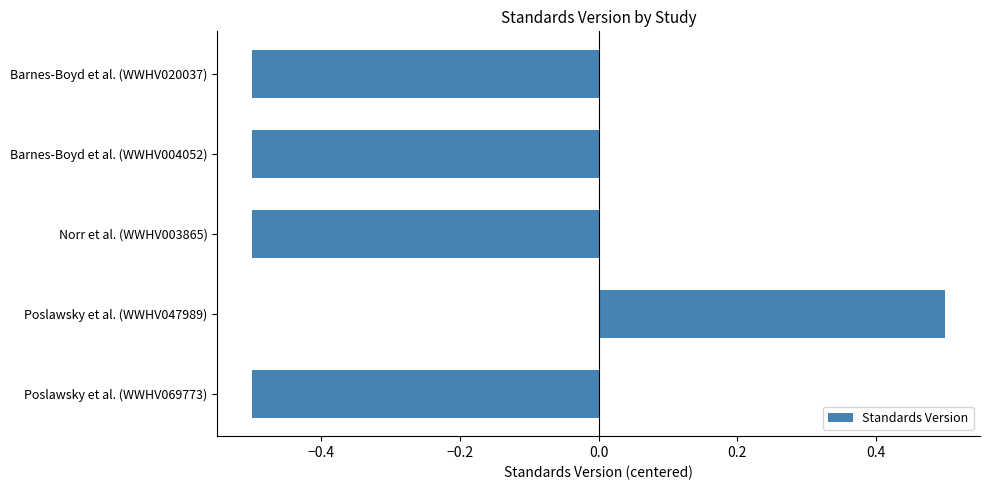

What is the label of the 2nd bar from the bottom?

Poslawsky et al. (WWHV047989)